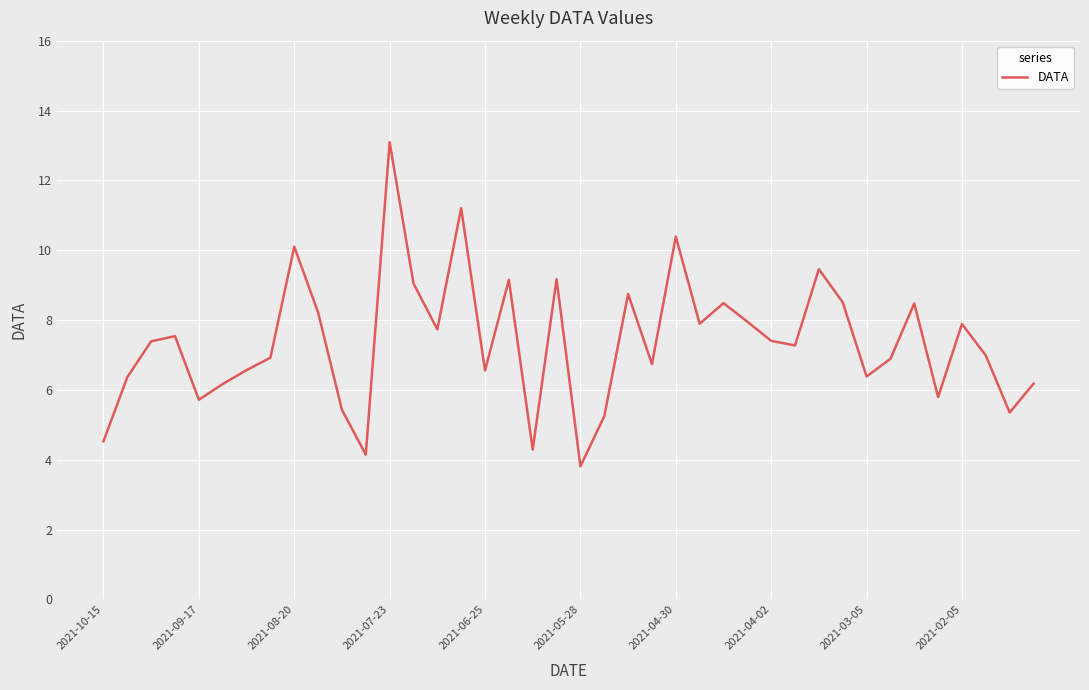

What is the sum of all values?

295.2